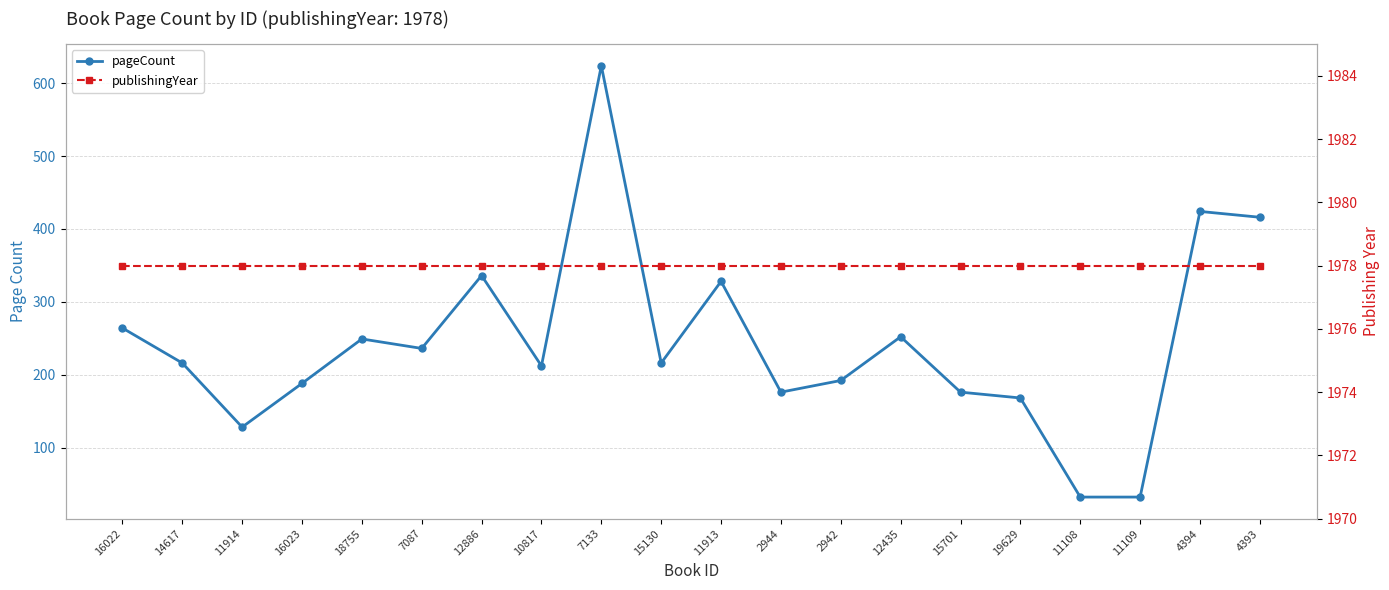

What are all the series names shown in the legend?

pageCount, publishingYear